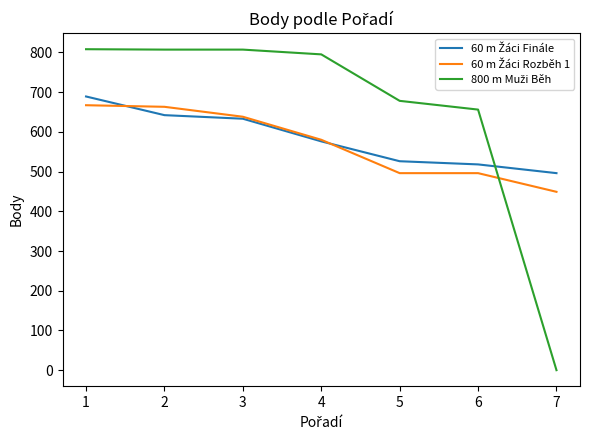

What is the maximum value shown in the chart?

808